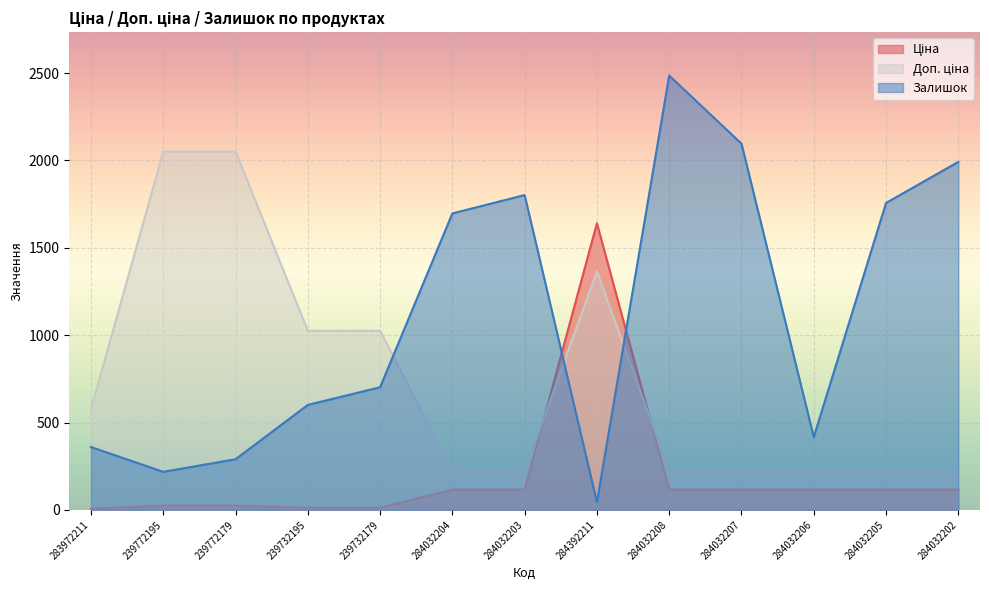

What position from the right is 284392211?

6